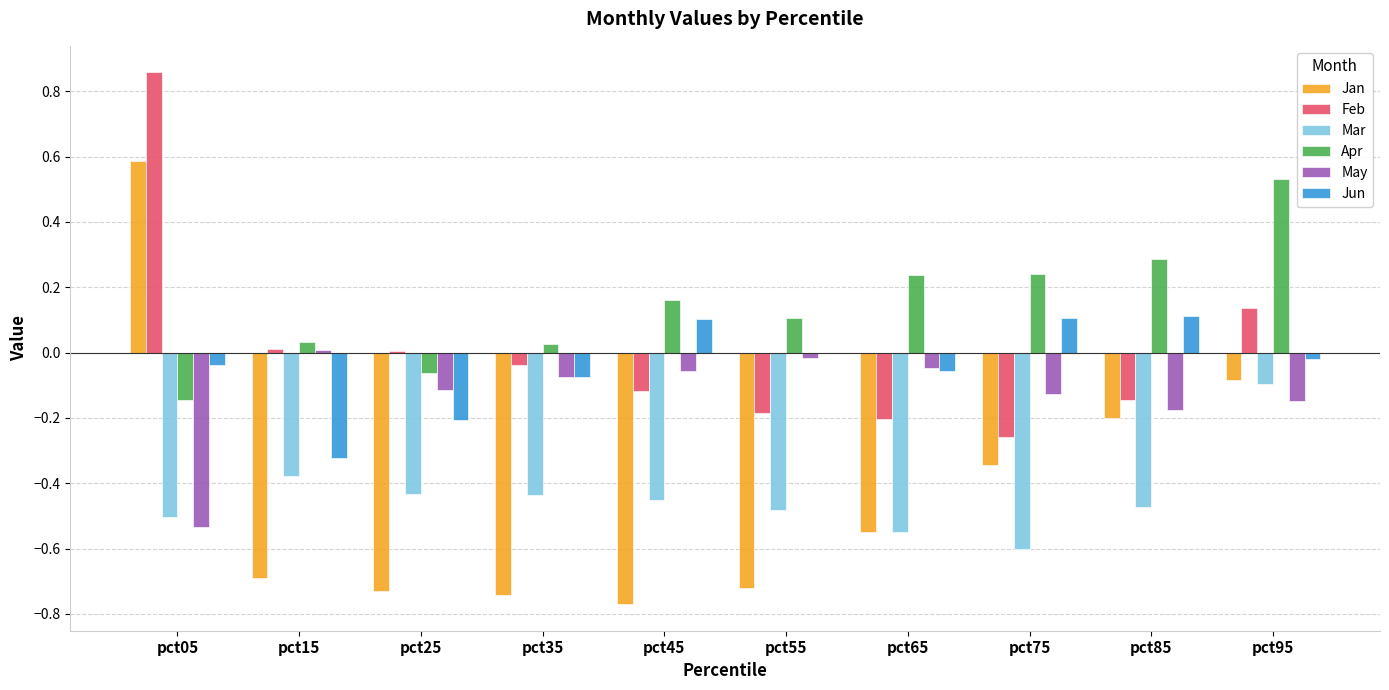

What is the sum of all Mar values?

-4.4